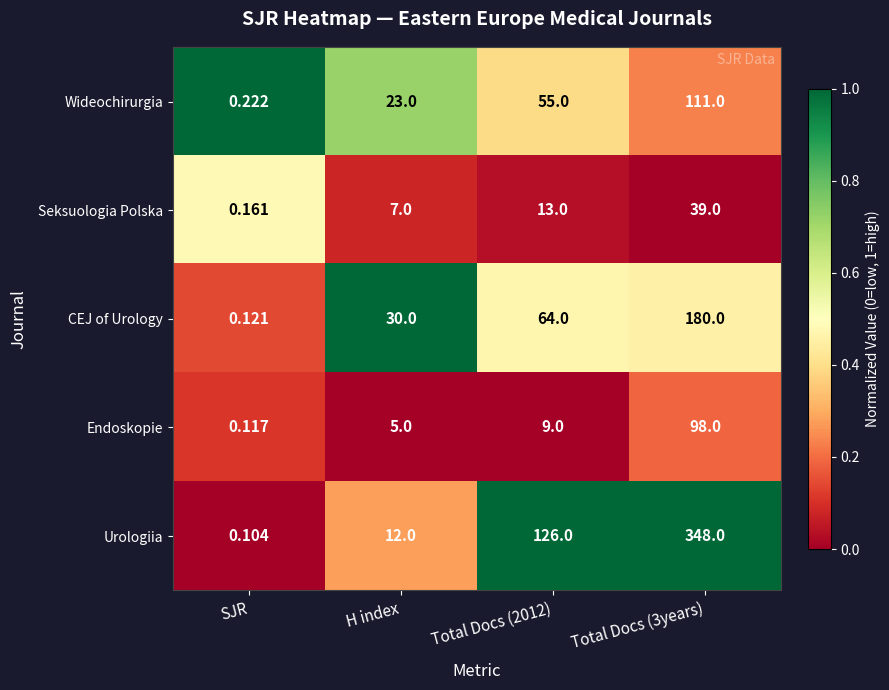

At which category does the chart reach its minimum across all series?

SJR